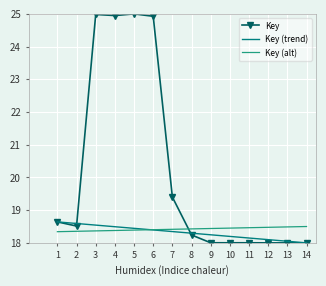

True or false: Key (alt) has a value of 18.5 at 10.

True